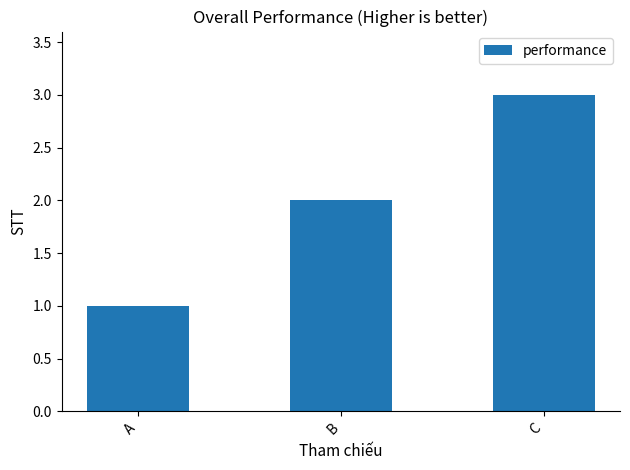

What is the sum of all values?

6